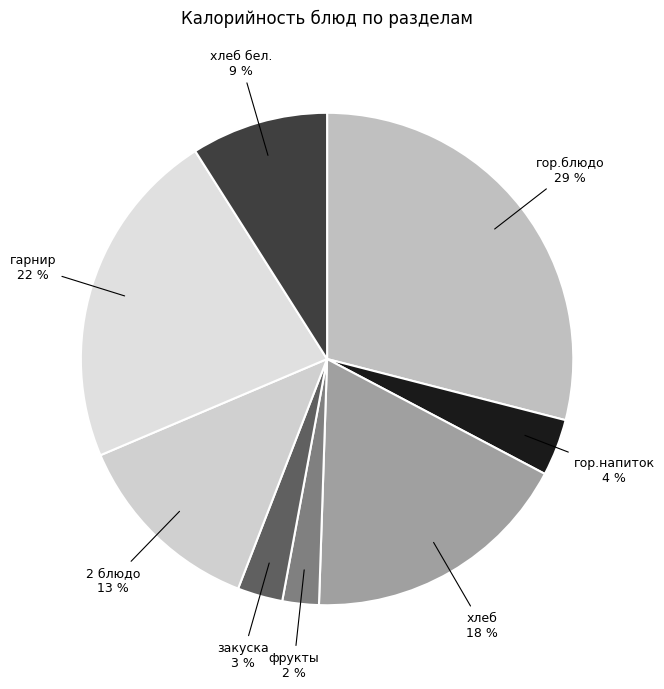

To the nearest percent, what is the difference between the гор.напиток and закуска slice percentages?

1%